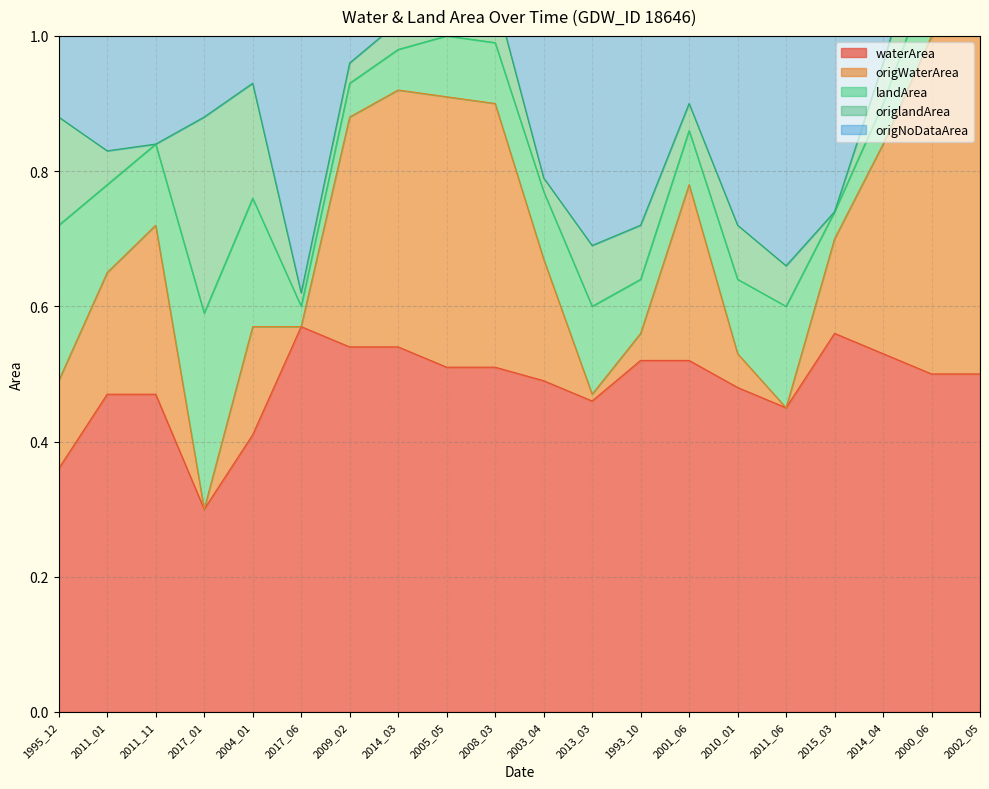

At which label is origWaterArea closest to 0?

2017_01